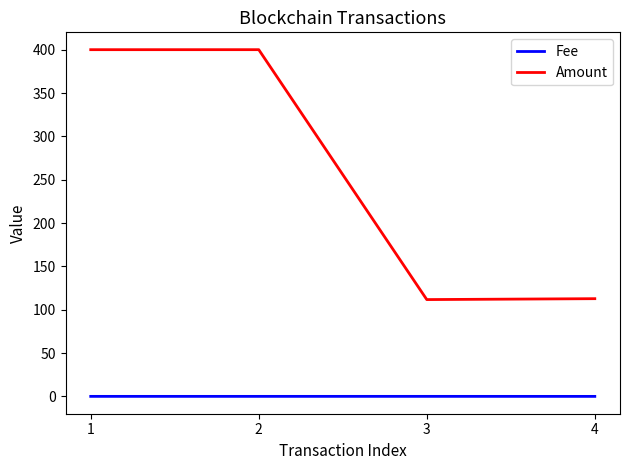

The value of Amount at 2 is 125.3. True or false?

False